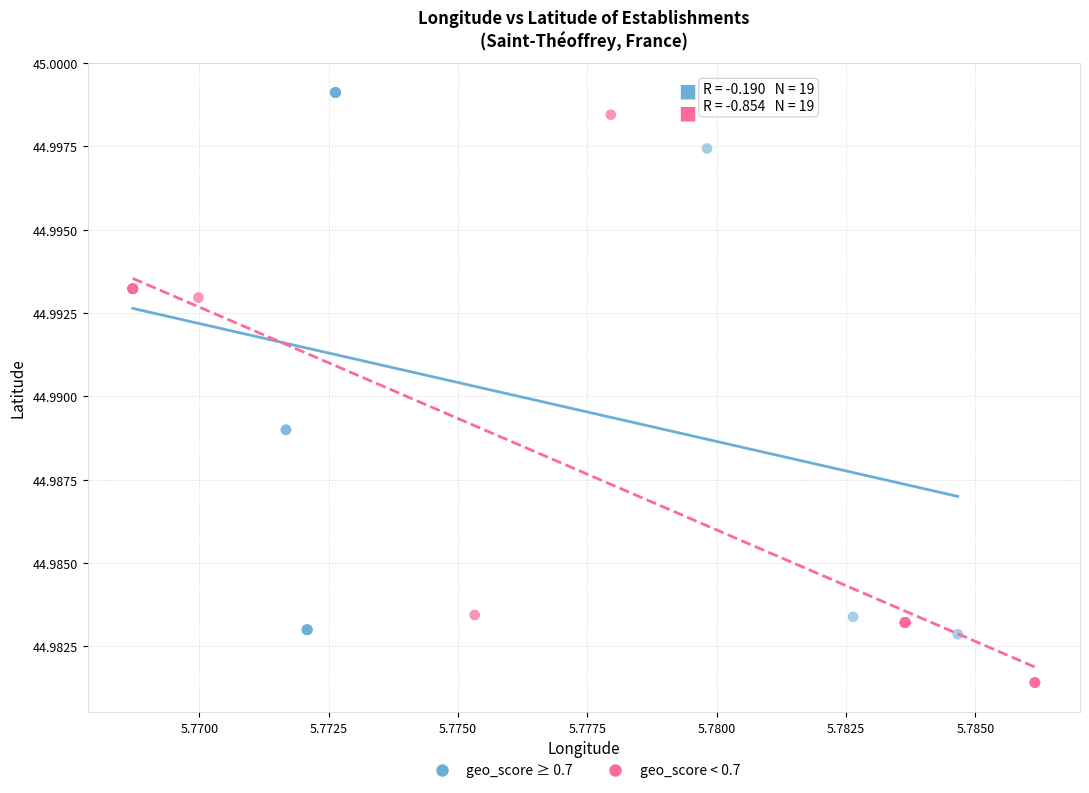

What are all the series names shown in the legend?

geo_score ≥ 0.7, geo_score < 0.7